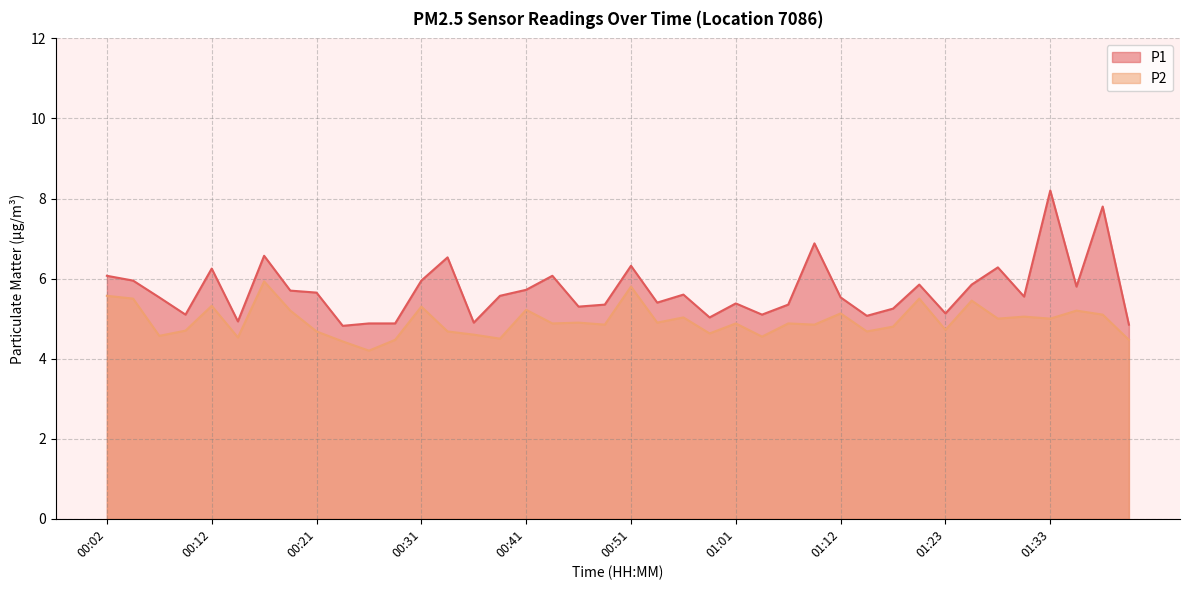

How many series are shown in this chart?

2